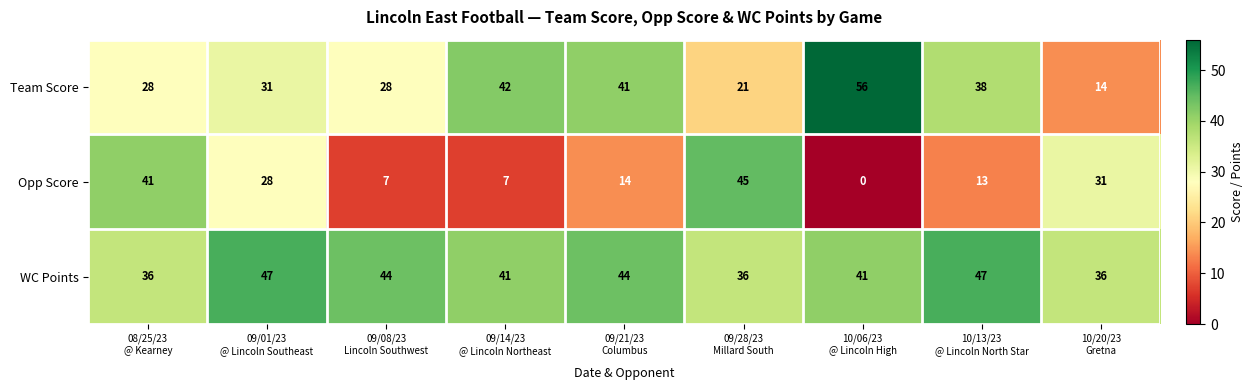

Which series has the largest range (max minus min)?

Opp Score